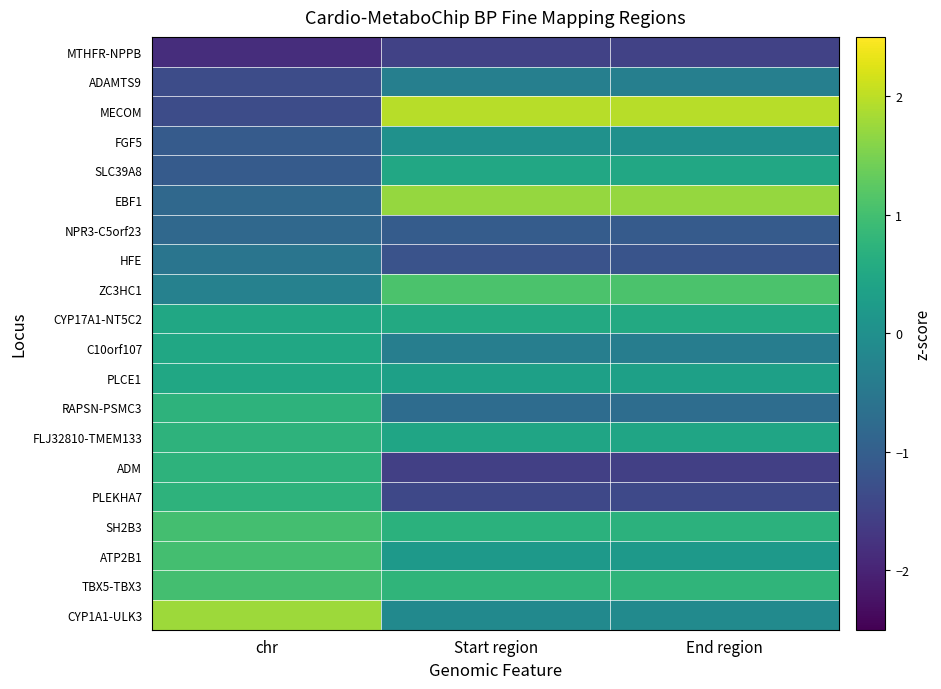

Which has a higher value, End region or Start region?

Start region